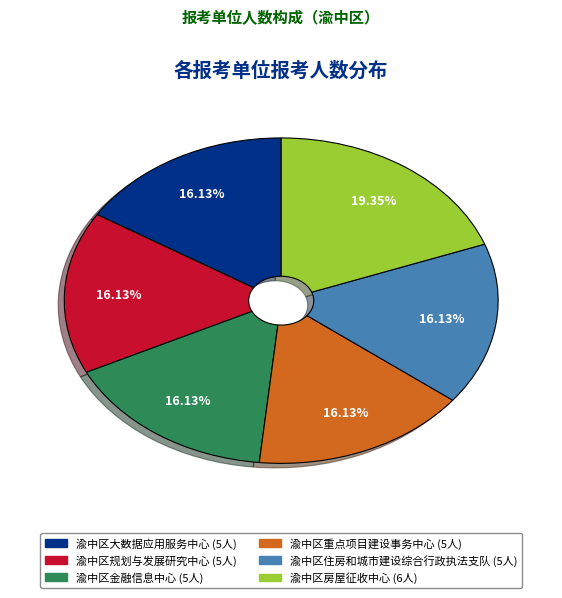

Which has a higher value, 渝中区规划与发展研究中心 or 渝中区房屋征收中心?

渝中区房屋征收中心